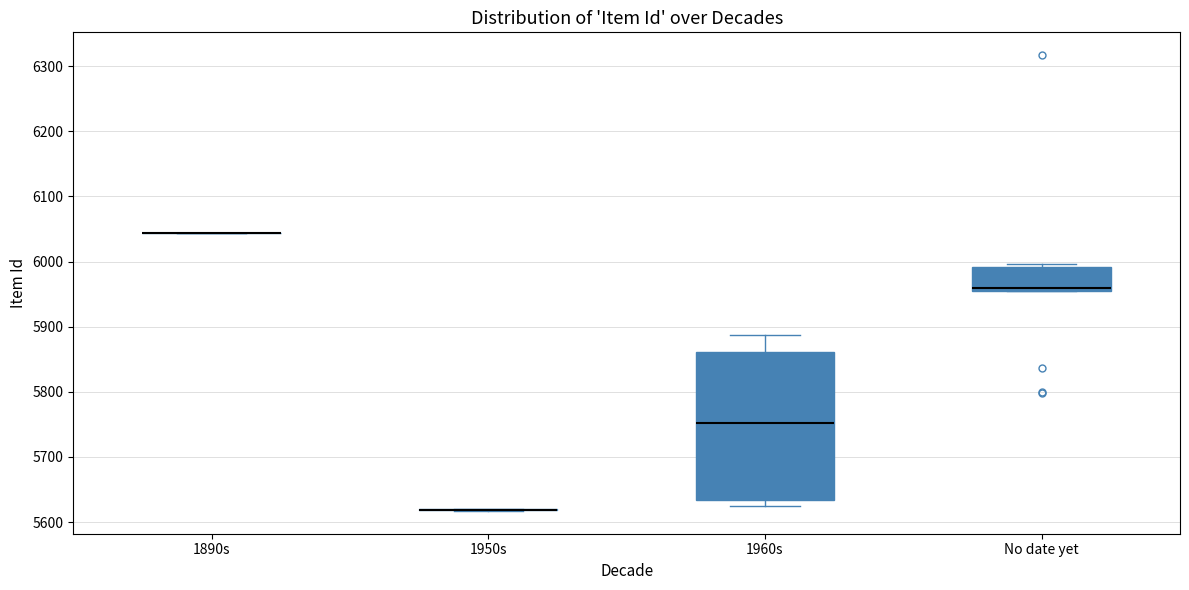

Where is the upper edge of the box for No date yet on the y-axis? The values are not printed on the chart, so give them approximately, as read against the axis.

5990